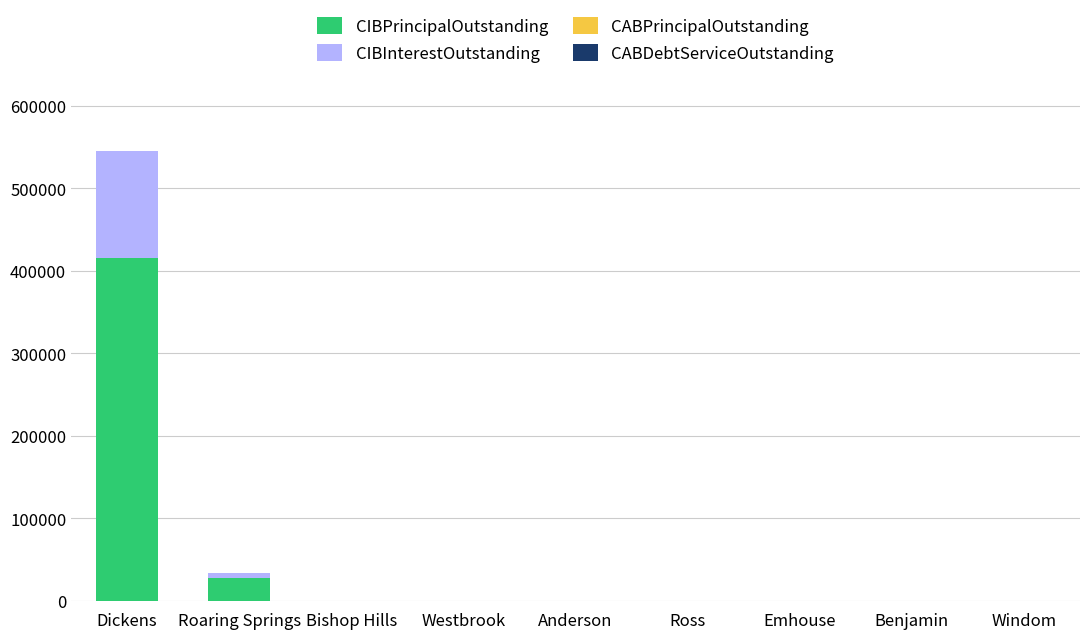

Are the bars horizontal?

No